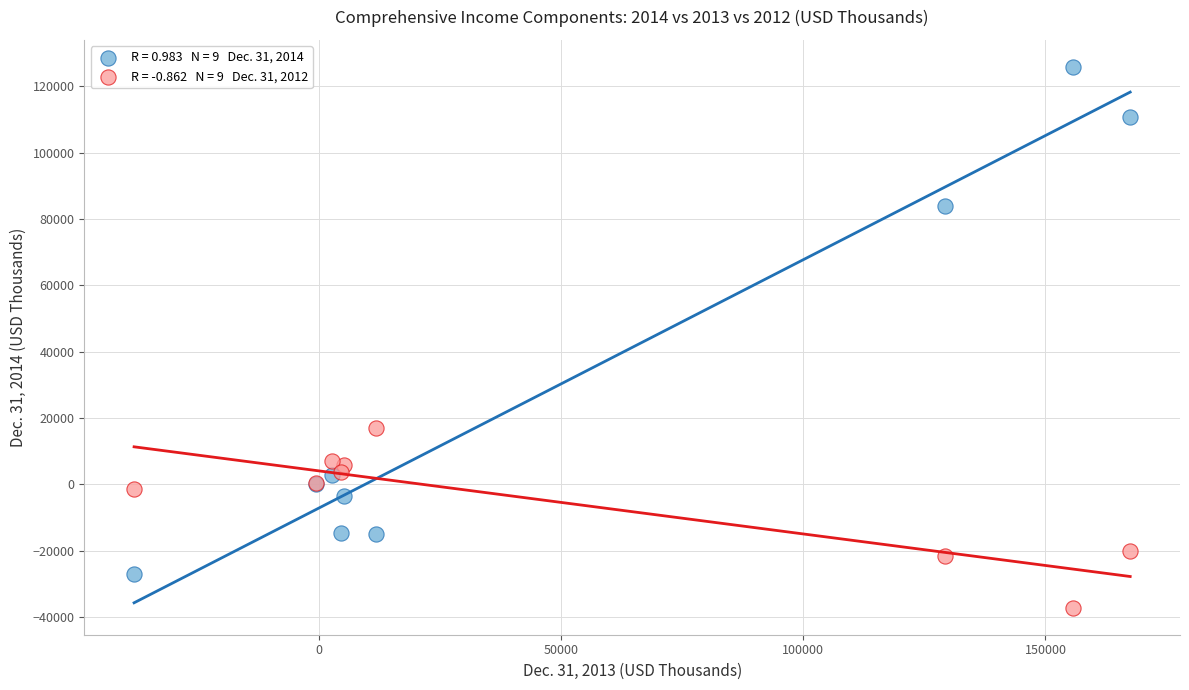

Across all series, what Y value is closest to 44356?

16948